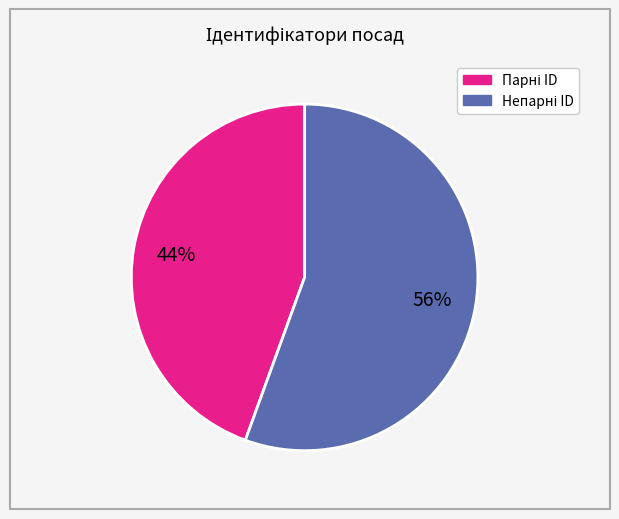

To the nearest percent, what is the average slice percentage?

50%